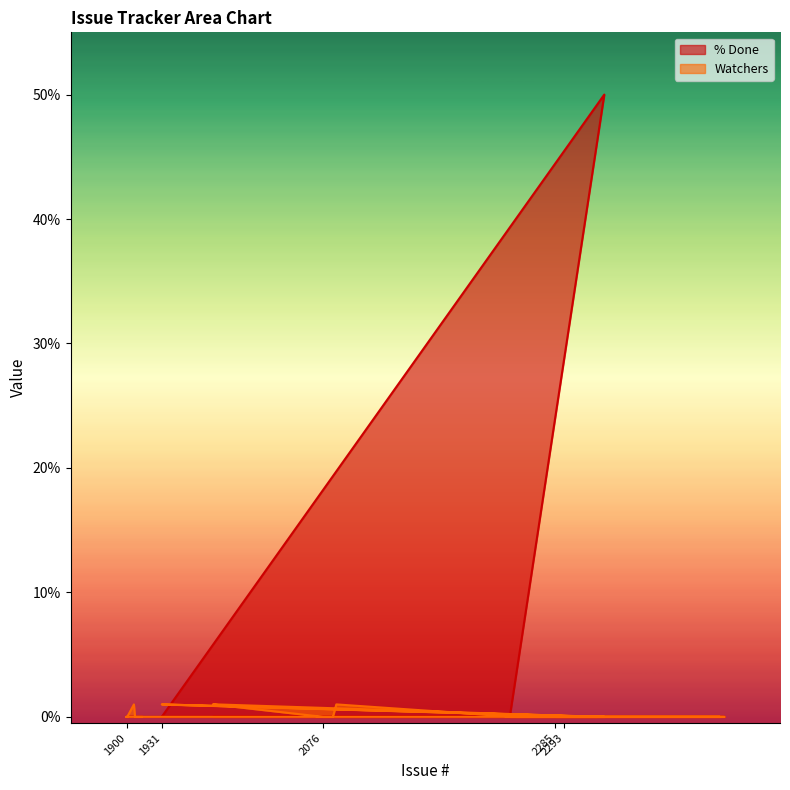

Which series has the largest range (max minus min)?

% Done